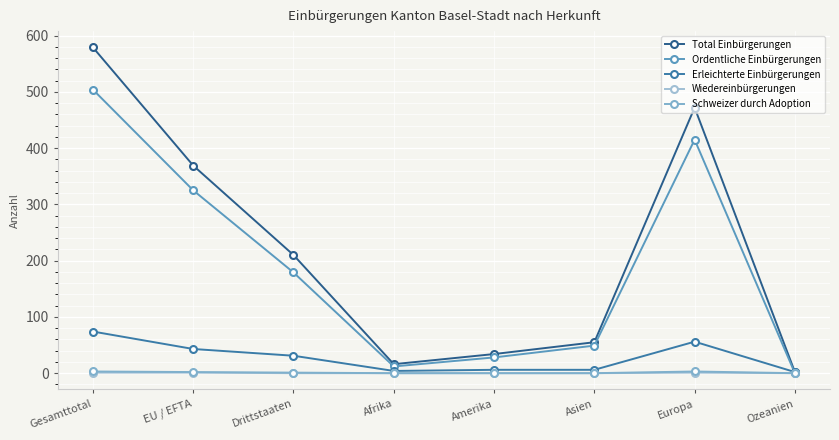

Between which two adjacent categories do Ordentliche Einbürgerungen and Erleichterte Einbürgerungen first intersect?

Europa and Ozeanien